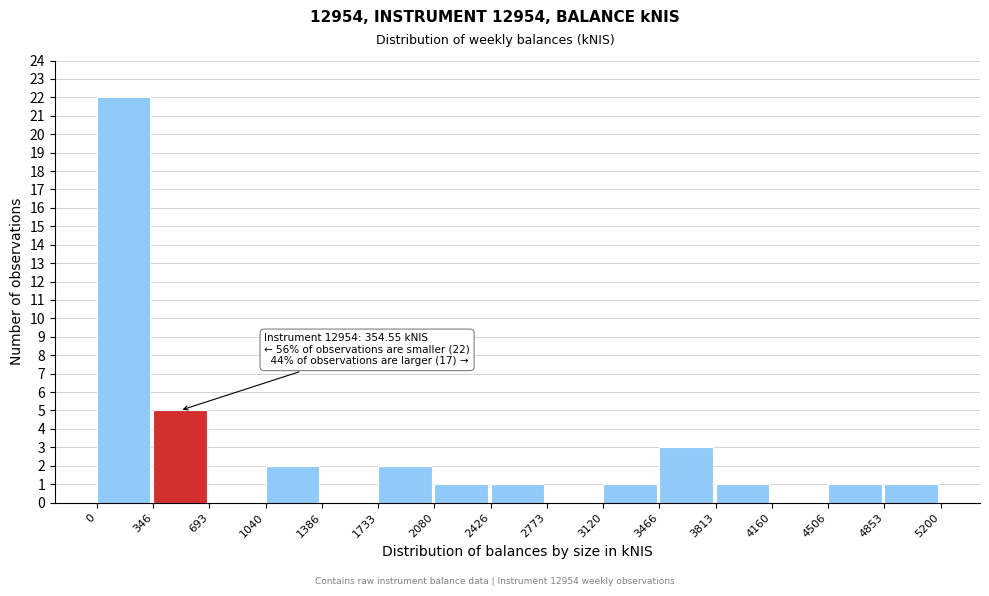

Over which range of the x-axis is the bar tallest?

0 to 346